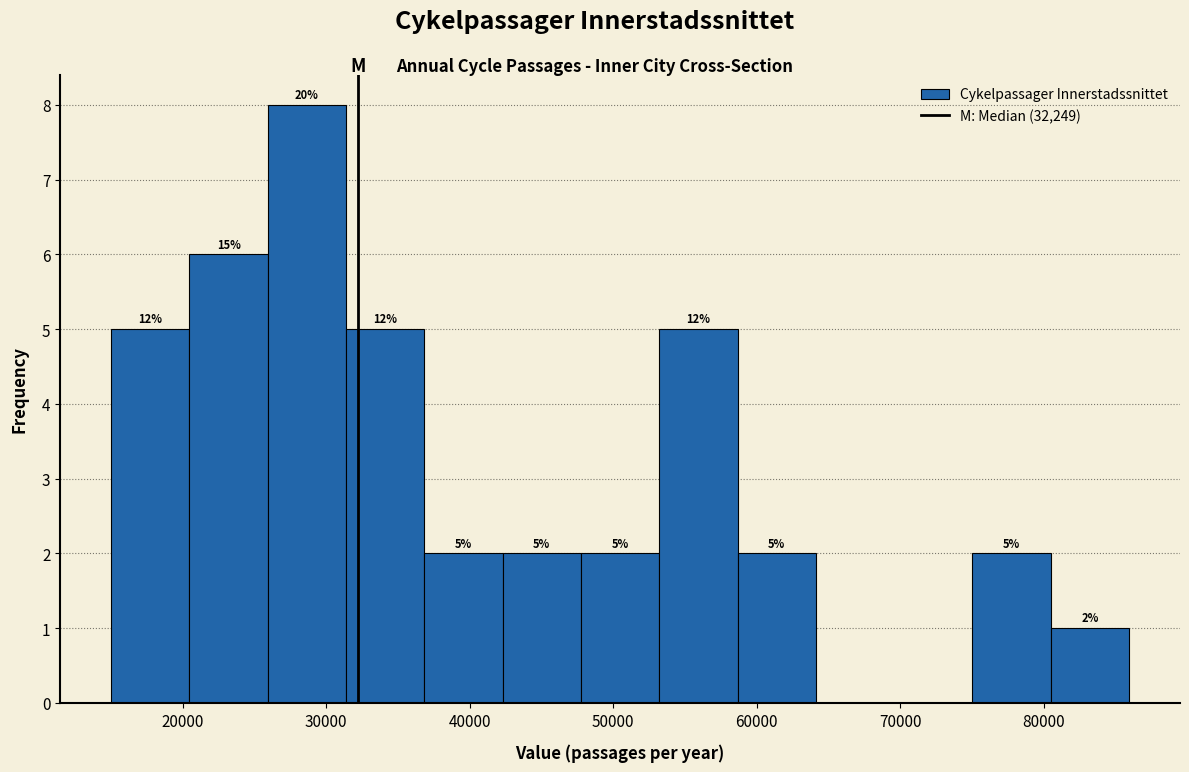

Over which range of the x-axis is the bar tallest?

26000 to 31000